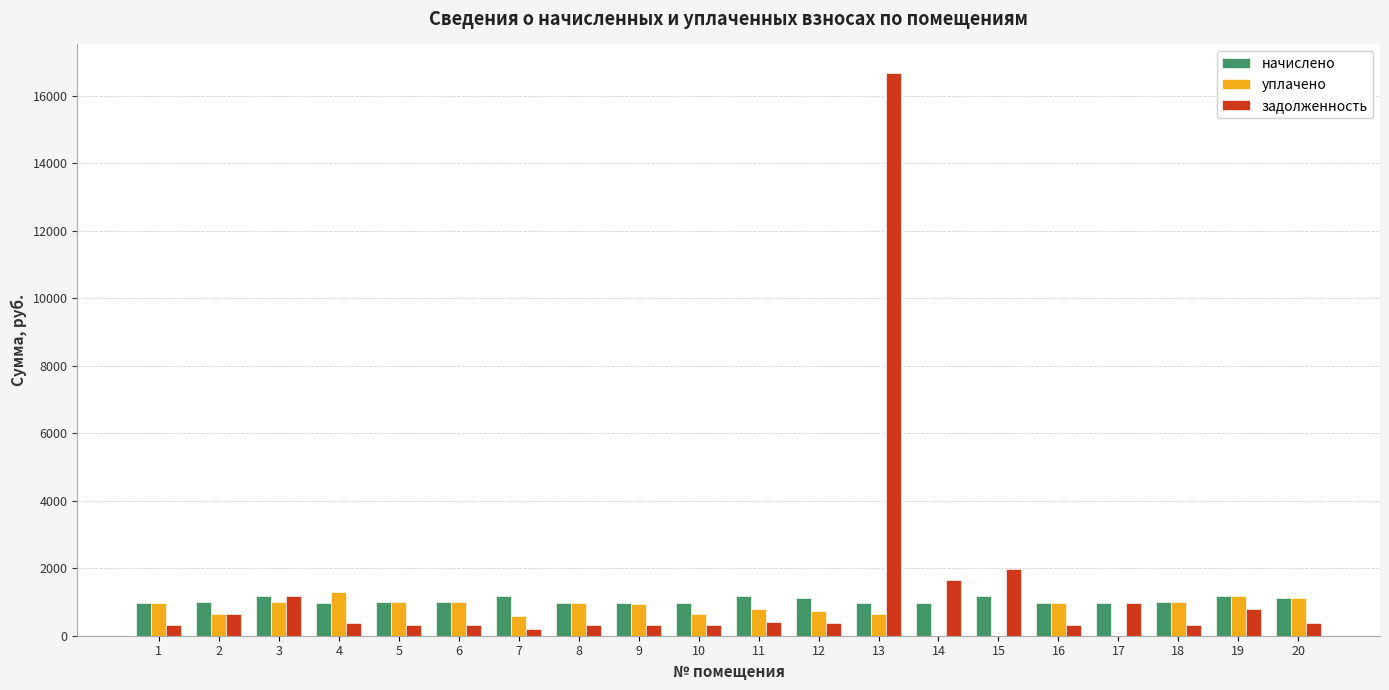

What is the total value across all series at 15?

3151.2